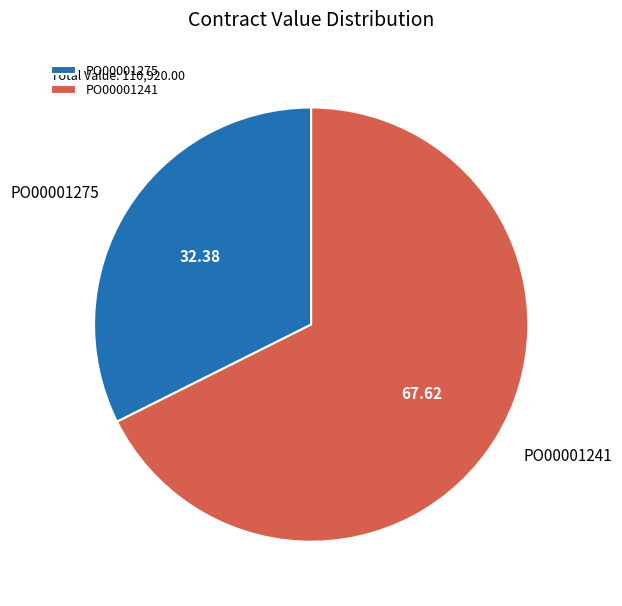

How many slices are in this pie chart?

2